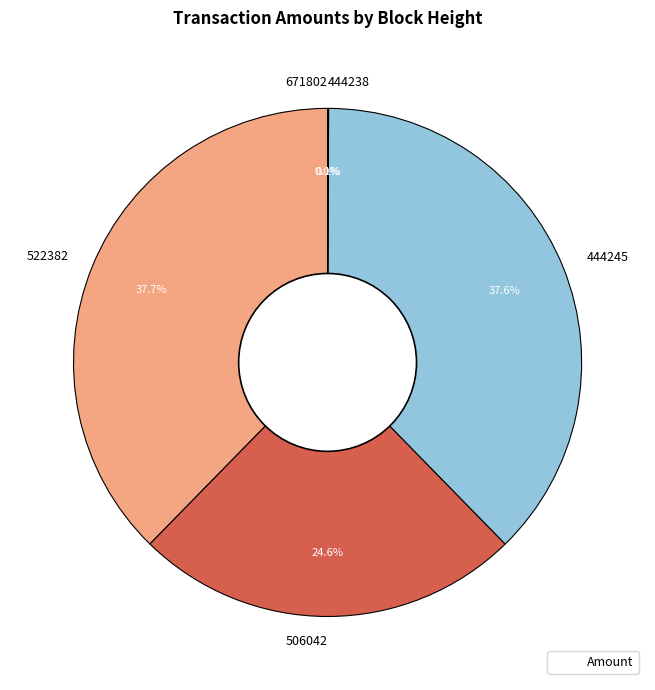

True or false: 444245 accounts for 38% of the total.

True